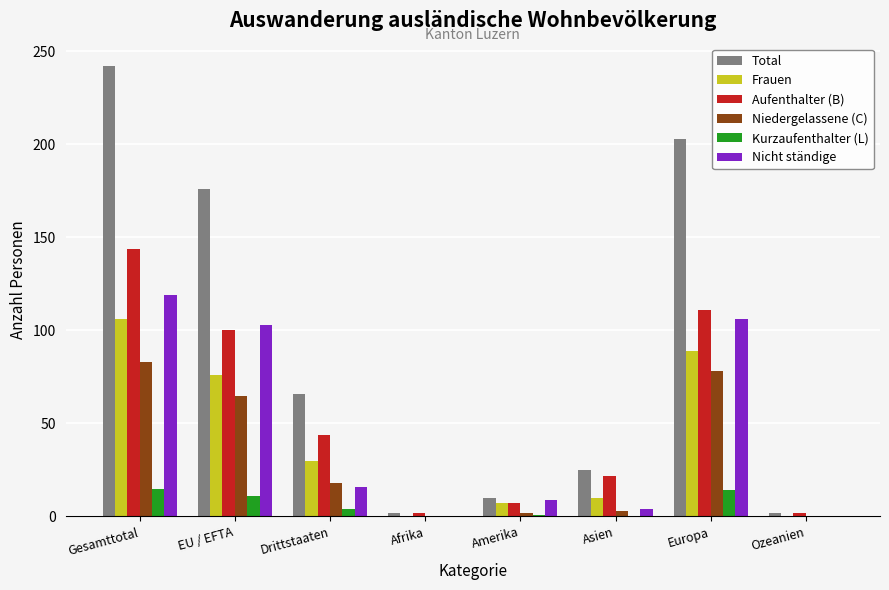

True or false: Frauen has a value of -35 at Ozeanien.

False